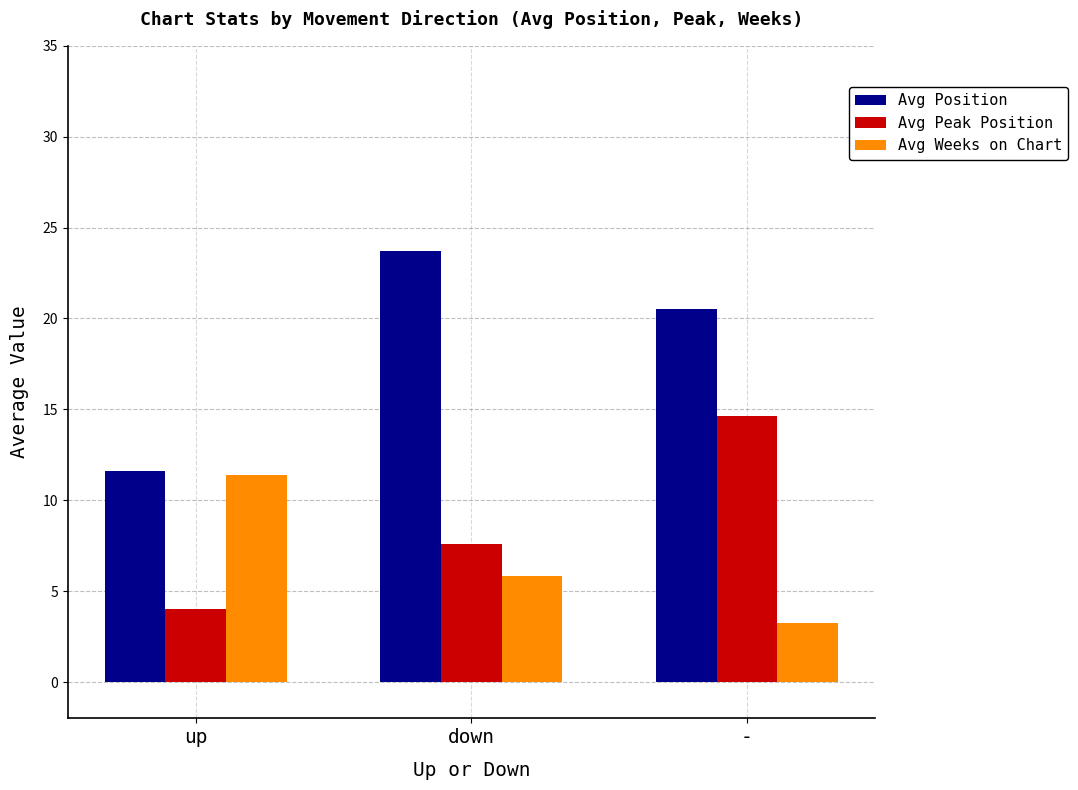

List the series in order of their overall mean, lowest first.

Avg Weeks on Chart, Avg Peak Position, Avg Position